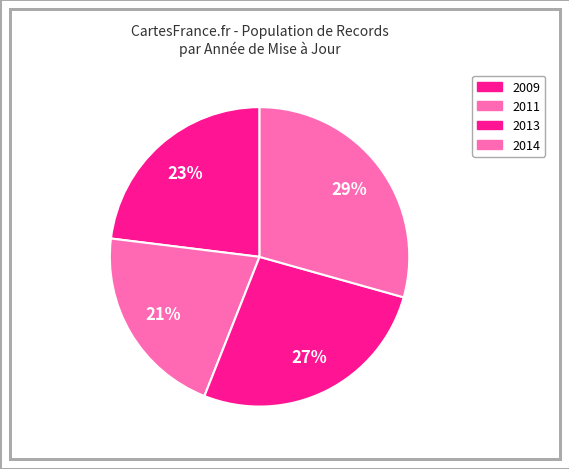

Count the number of slices in the pie.

4